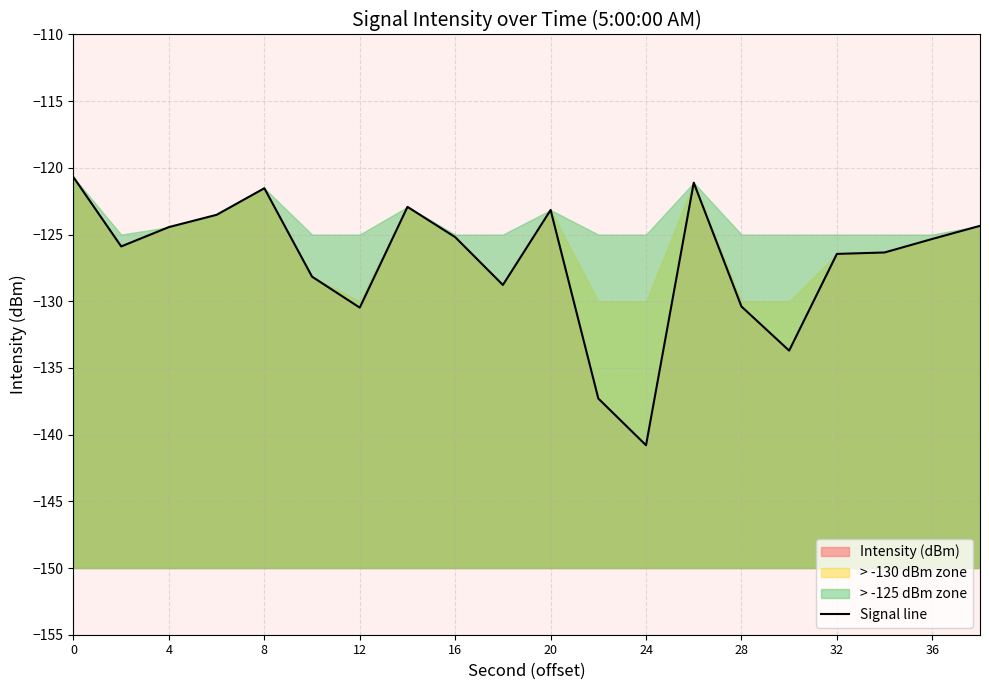

What is the value of the 3rd point from the left?

-124.4